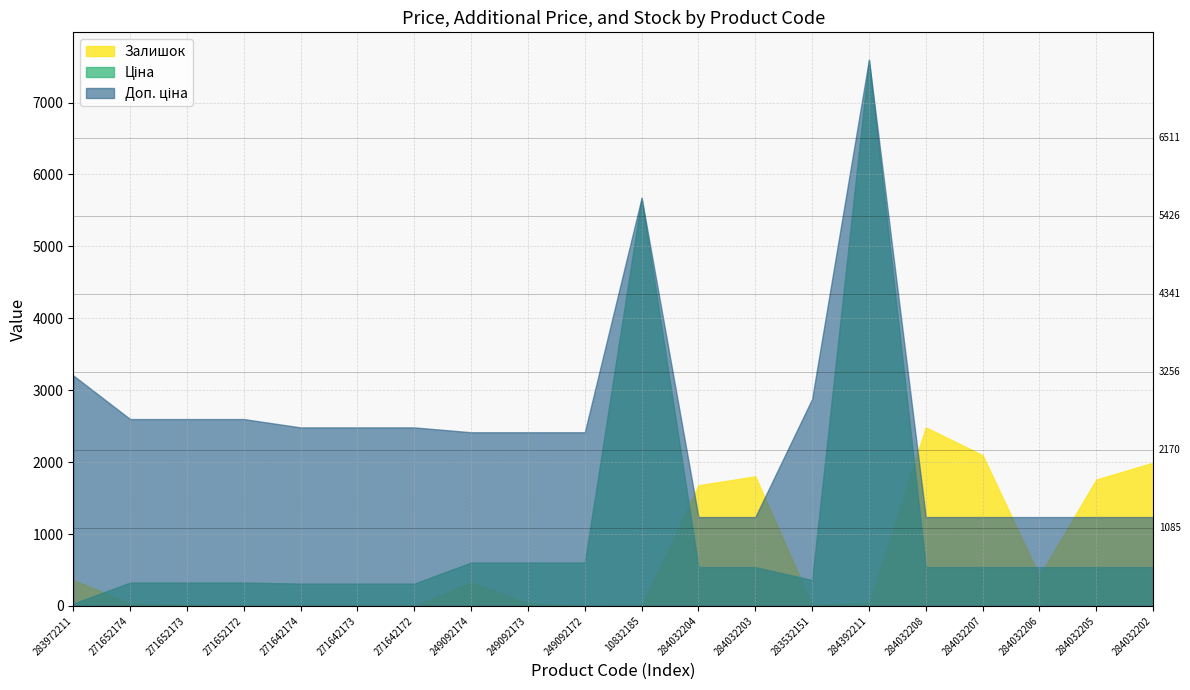

Which label corresponds to the largest value in the chart?

284392211